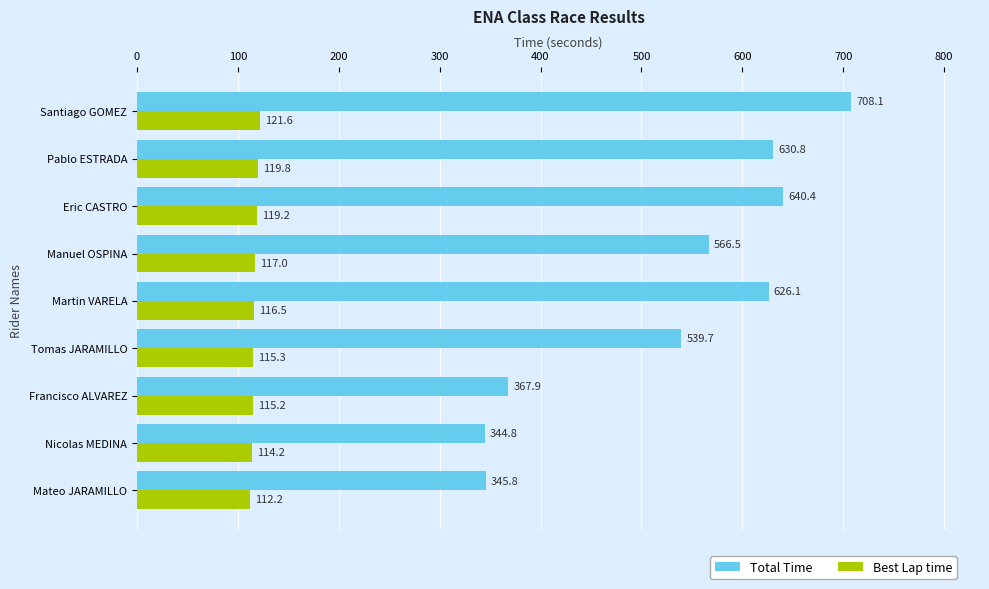

The value of Total Time at Santiago GOMEZ is 708.1. True or false?

True